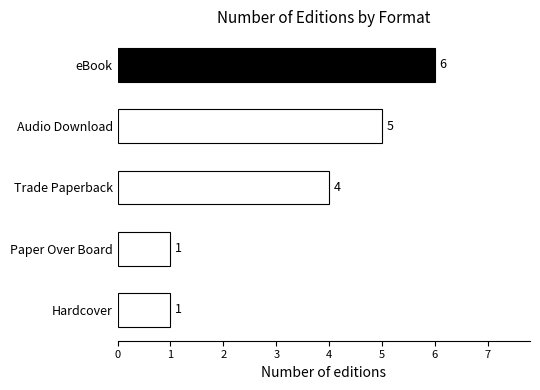

What is the change in value from Paper Over Board to Trade Paperback?

+3